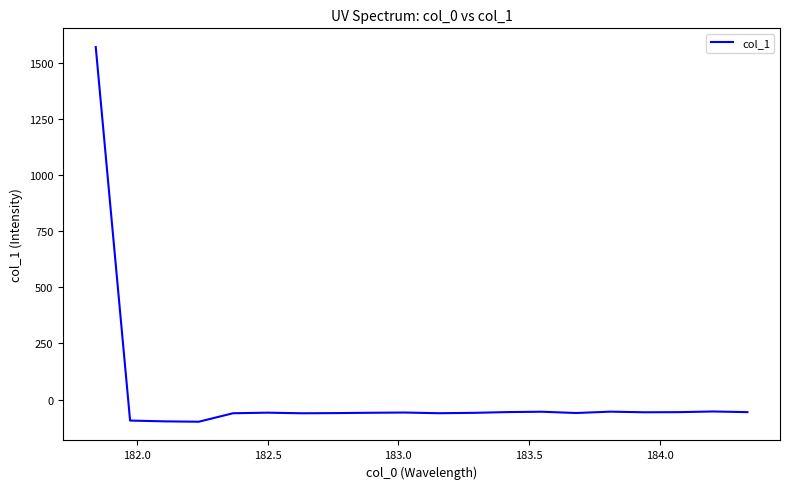

What is the difference between the maximum and minimum values?

1668.1